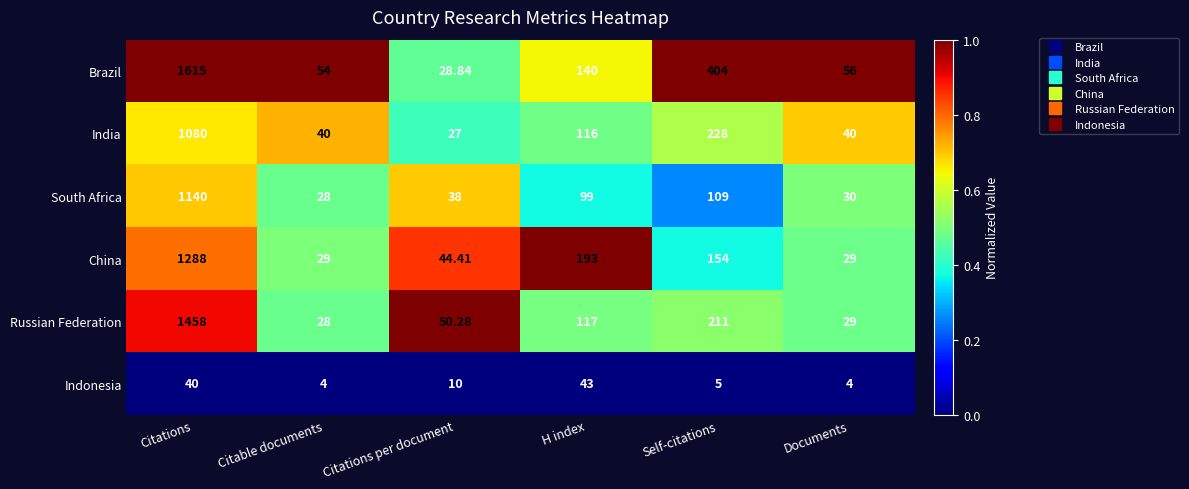

Rank the series at Citations per document from highest to lowest value.

Russian Federation, China, South Africa, Brazil, India, Indonesia